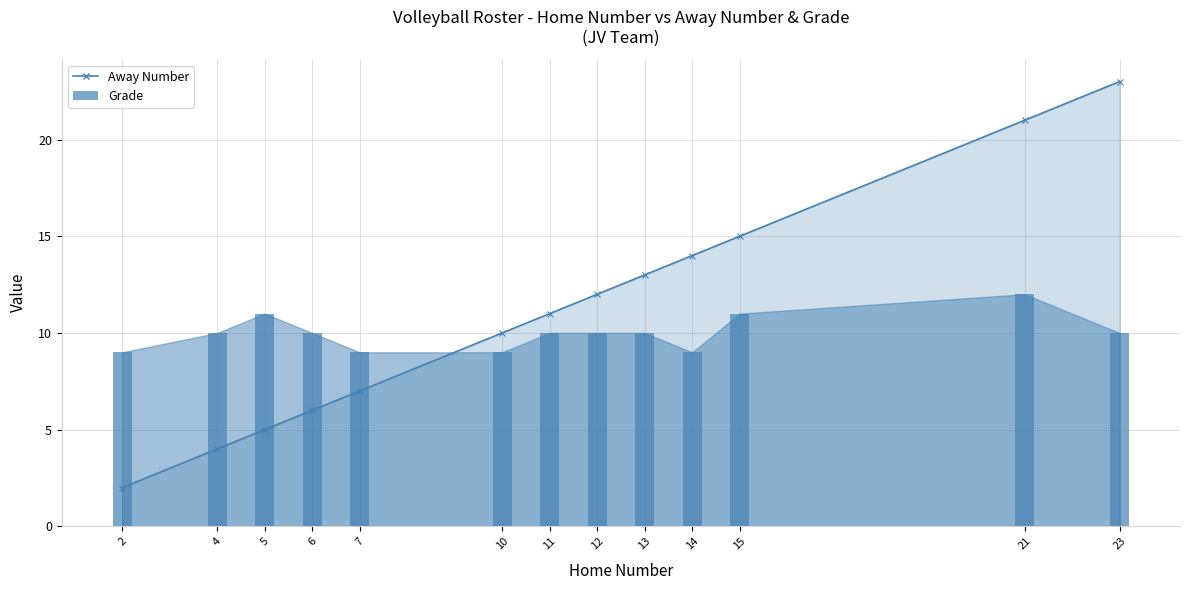

What is the difference between the Away Number values at 14 and 7?

7